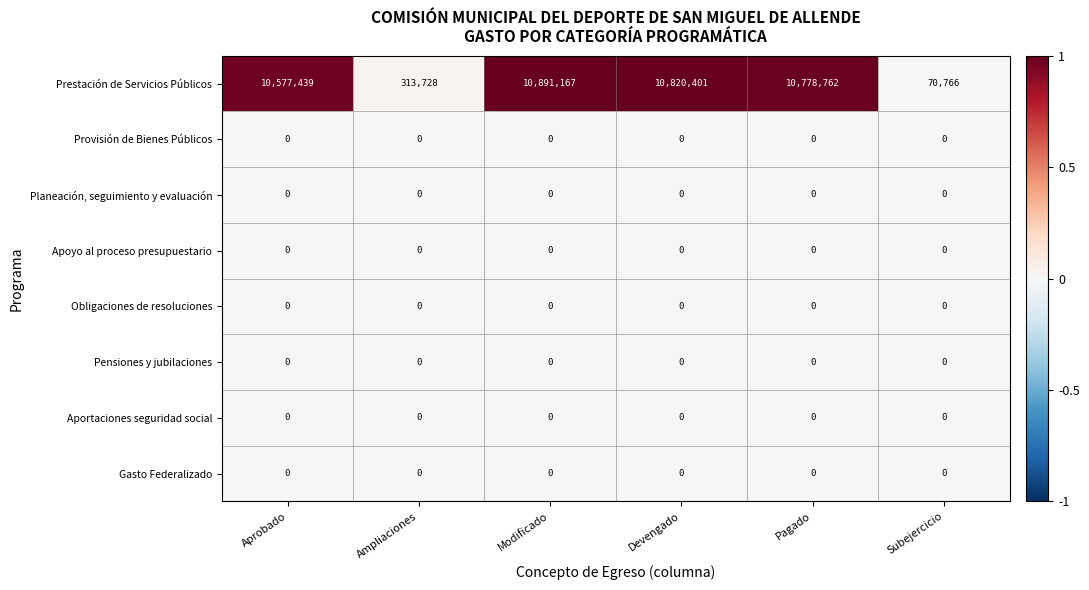

How many categories are shown in the chart?

6